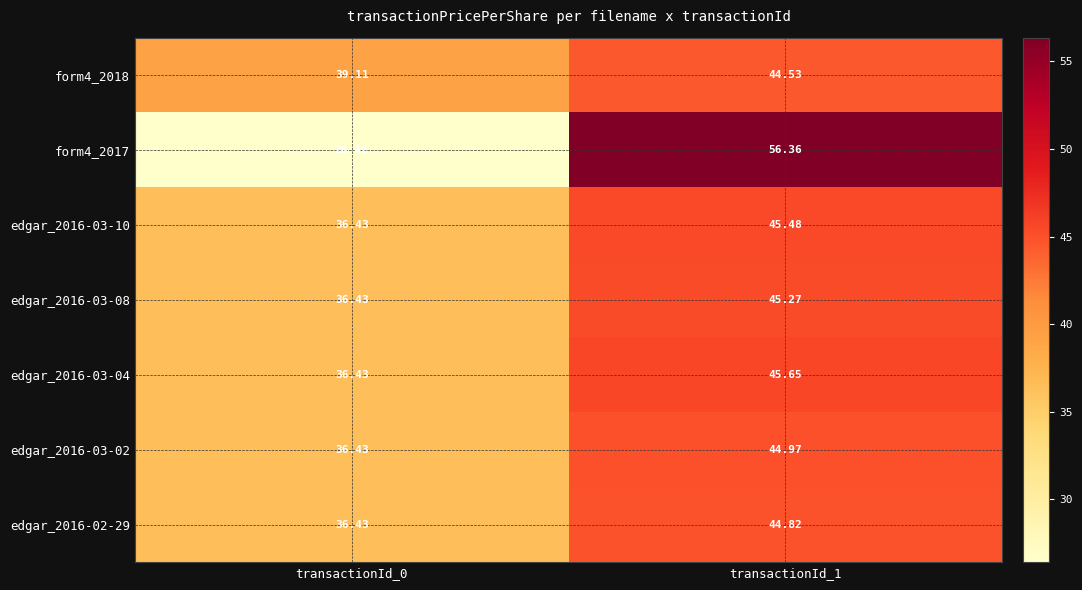

What is the smallest value displayed?

26.4